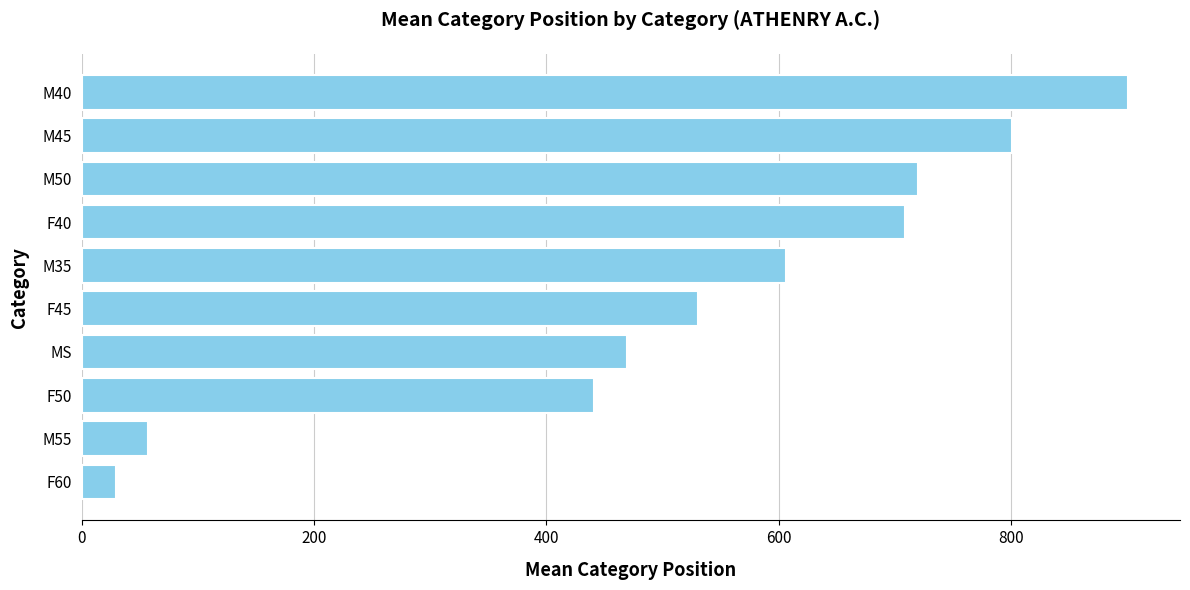

What is the sum of all values?

5263.2